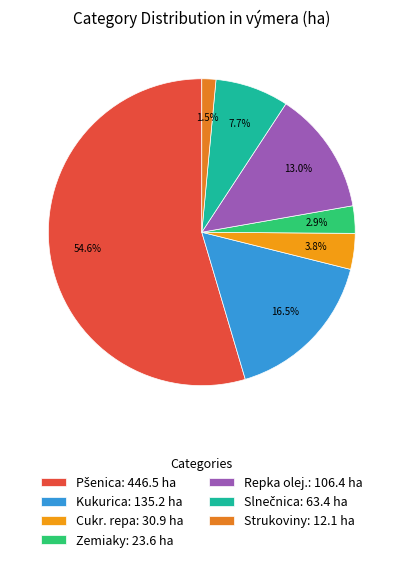

How many segments does this pie chart have?

7